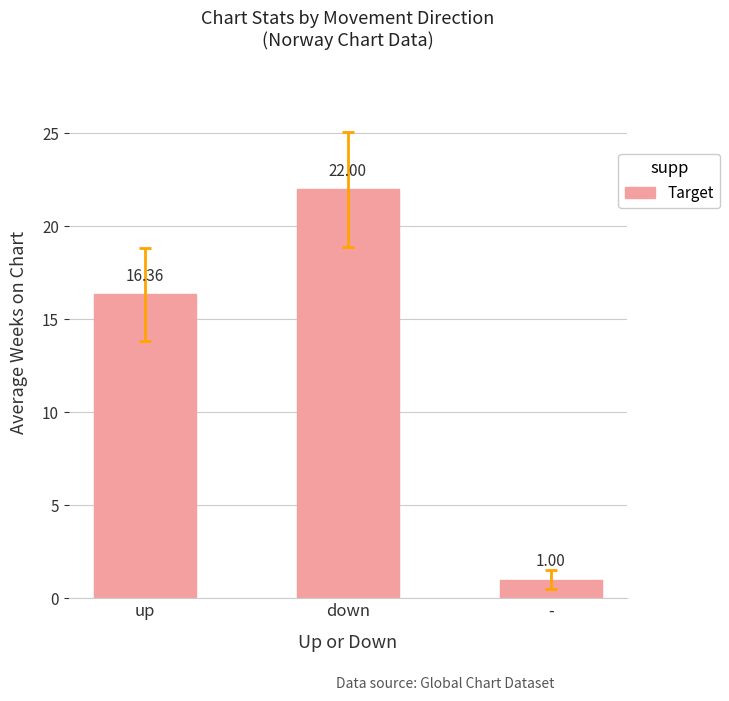

What is the value of the 1st bar from the left?

16.4